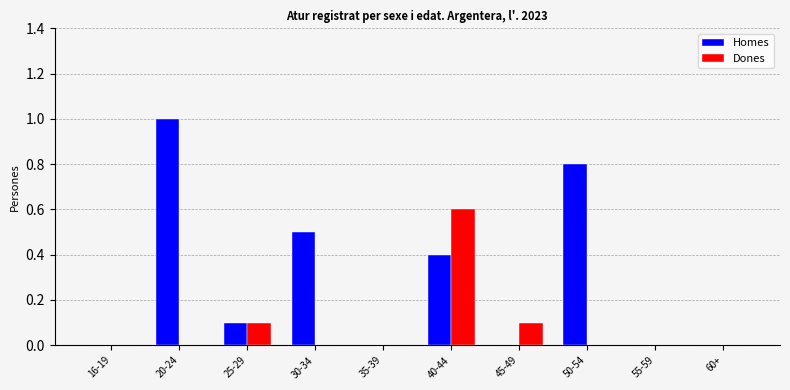

What is the difference between the Homes values at 16-19 and 50-54?

0.8